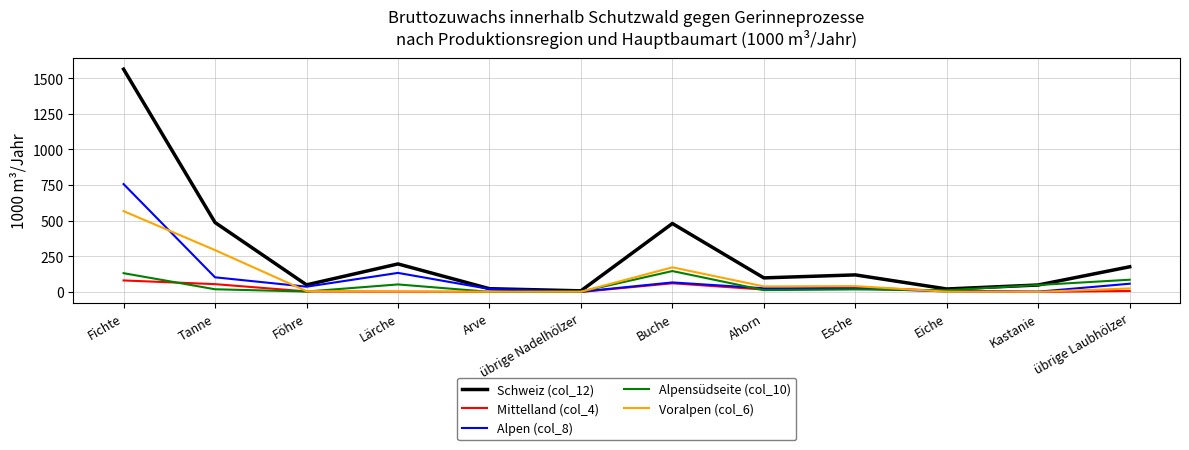

What is the total value across all series at Arve?

43